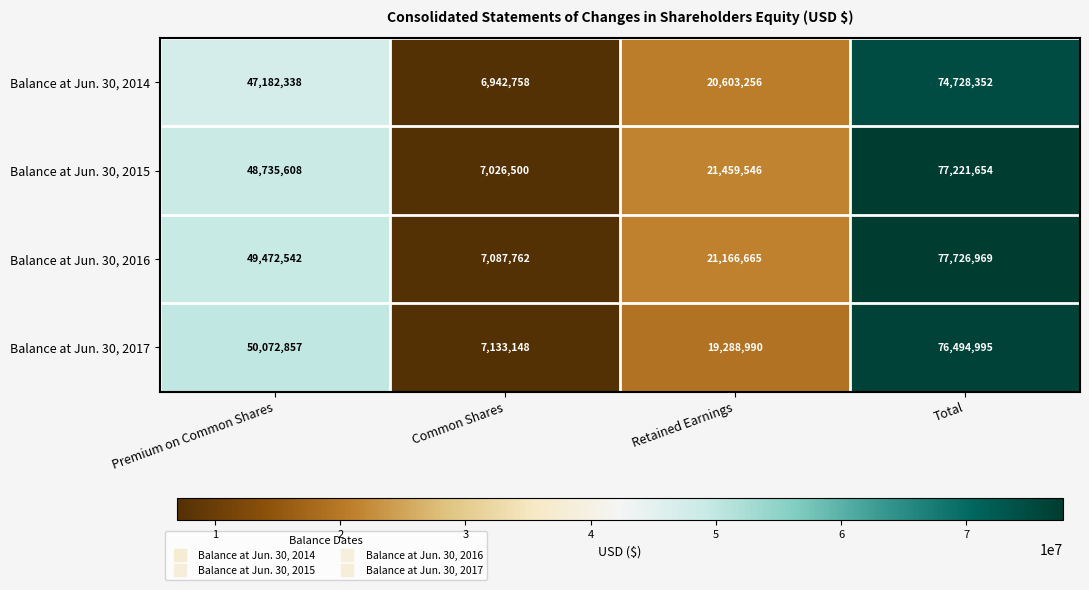

Which series has the largest total across all categories?

Balance at Jun. 30, 2016